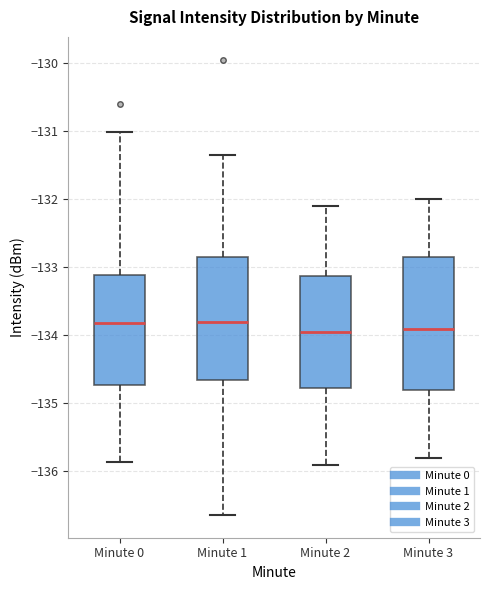

Reading left to right, read every box against the y-axis: the position of its median line, the range the box covers, and the ends of its whiskers. The values are not printed on the chart, so give them approximately, as read against the axis.

Minute 0: median -133.8, box -134.7 to -133.1, whiskers -135.9 to -131.0
Minute 1: median -133.8, box -134.6 to -132.8, whiskers -136.6 to -131.4
Minute 2: median -133.9, box -134.8 to -133.1, whiskers -135.9 to -132.1
Minute 3: median -133.9, box -134.8 to -132.8, whiskers -135.8 to -132.0